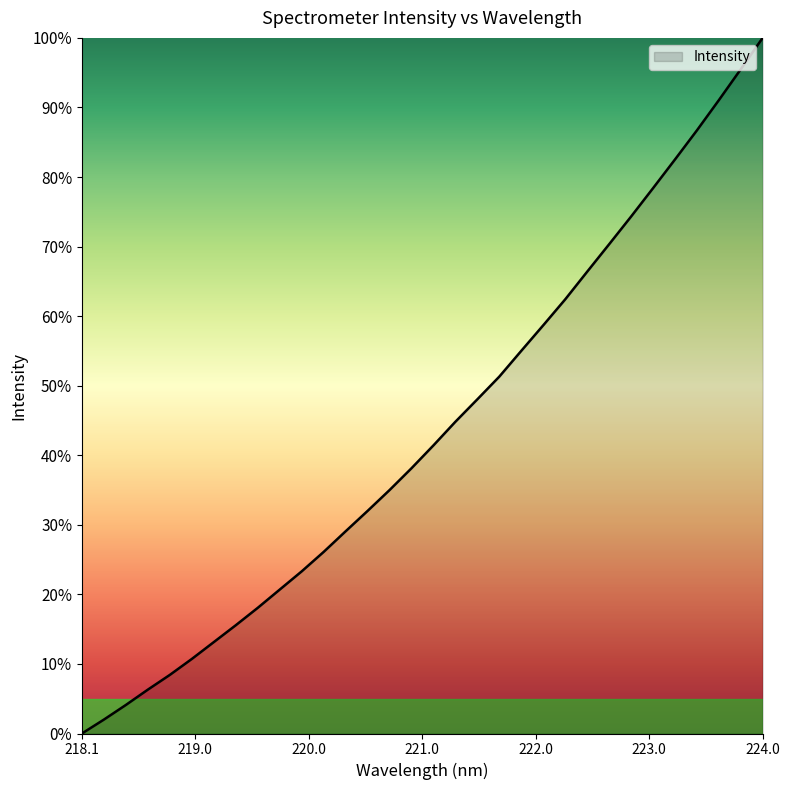

How many lines are shown in the chart?

1